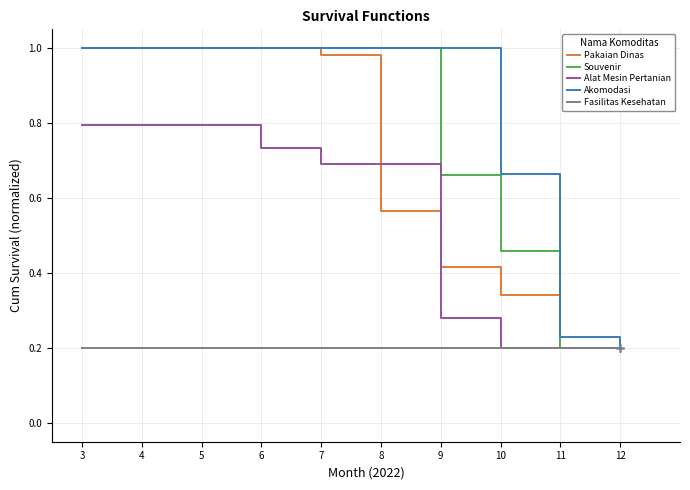

Which series has the largest total across all categories?

Akomodasi